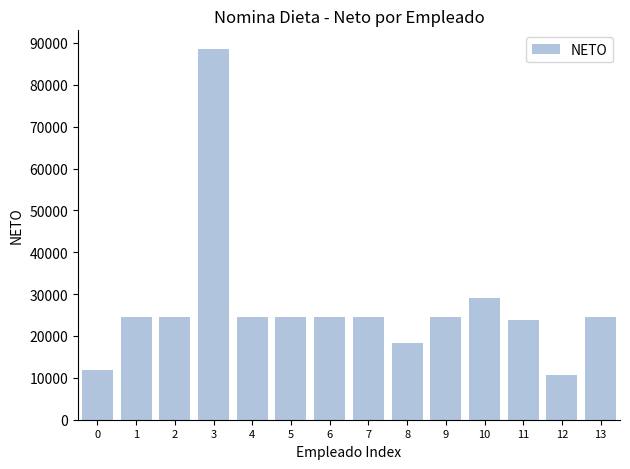

Which has a higher value, 4 or 10?

10